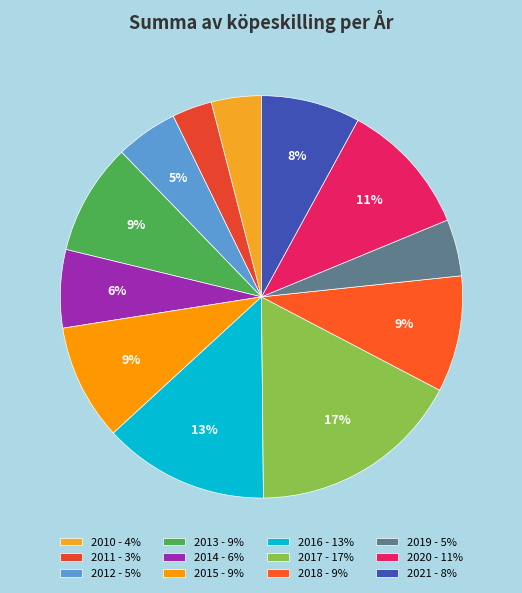

How many segments does this pie chart have?

12